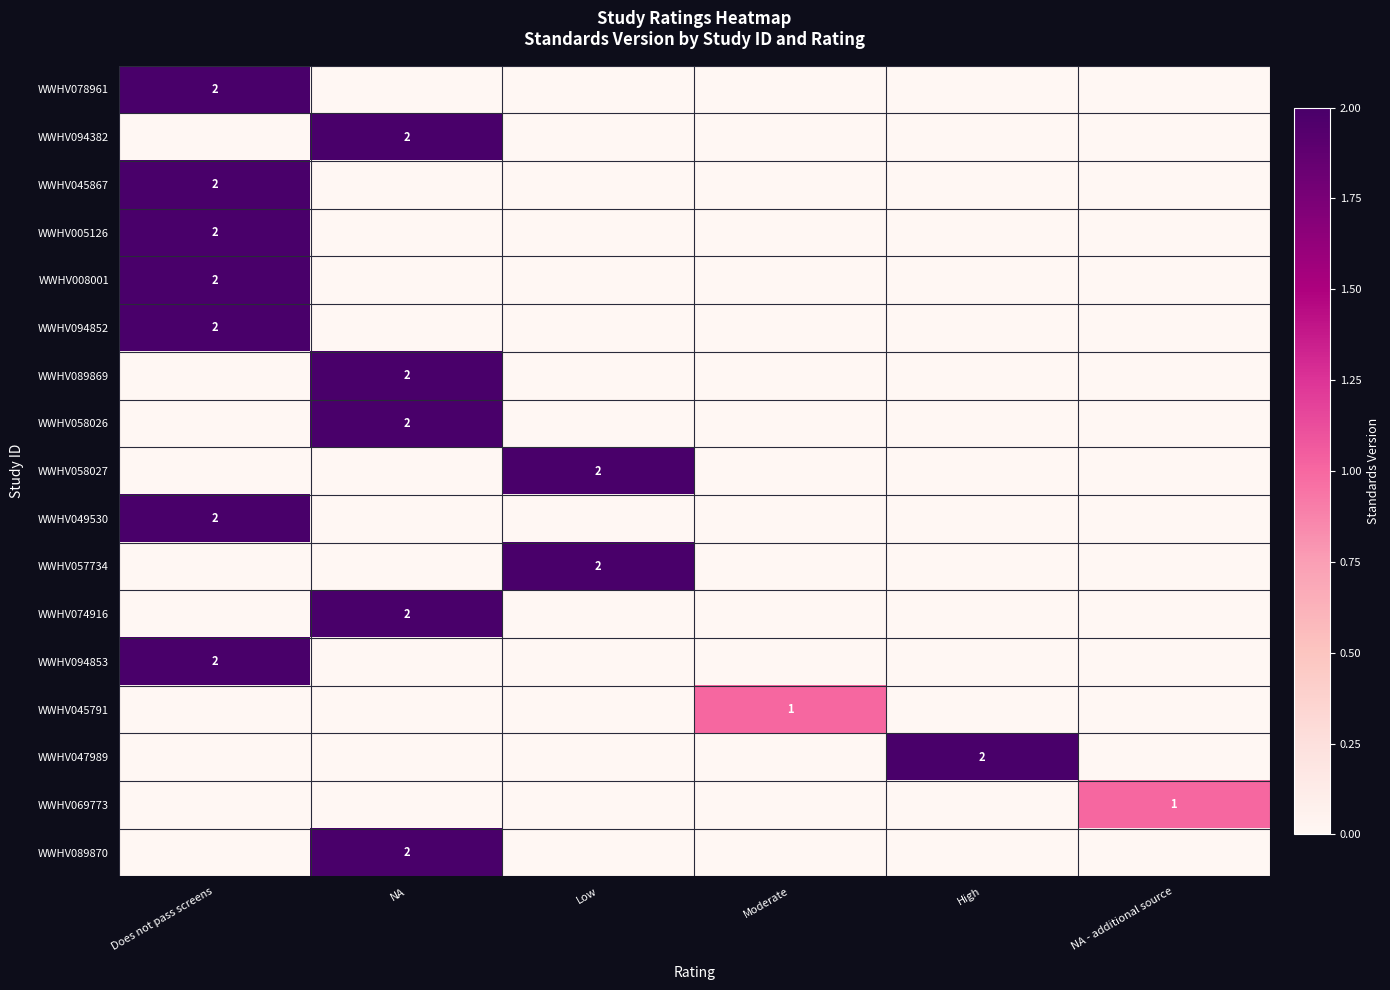

At which category is the sum across all series the highest?

Does not pass screens